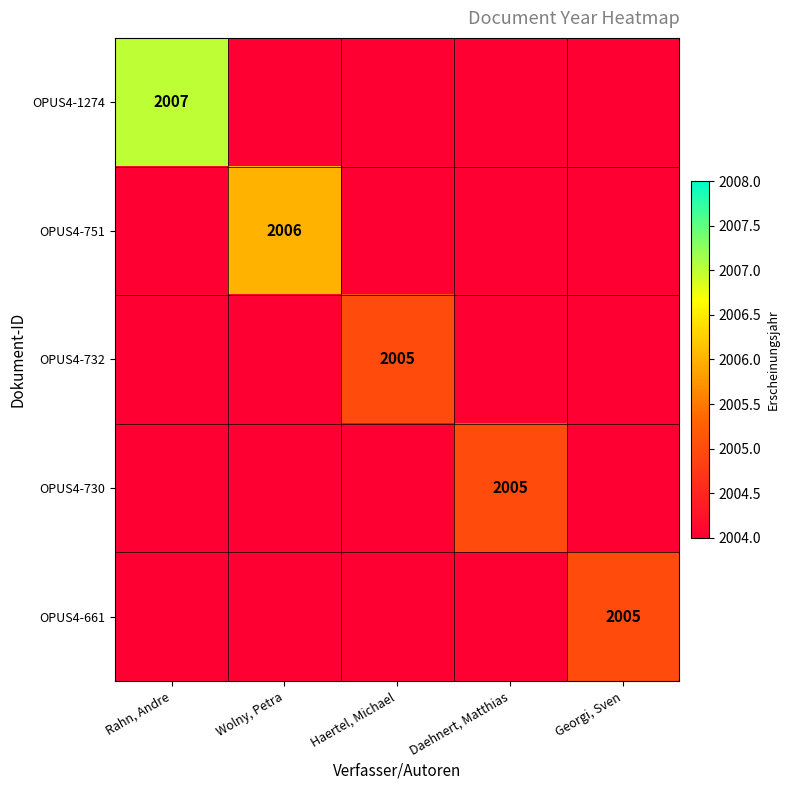

What is the difference between the highest and lowest values at Daehnert, Matthias?

1